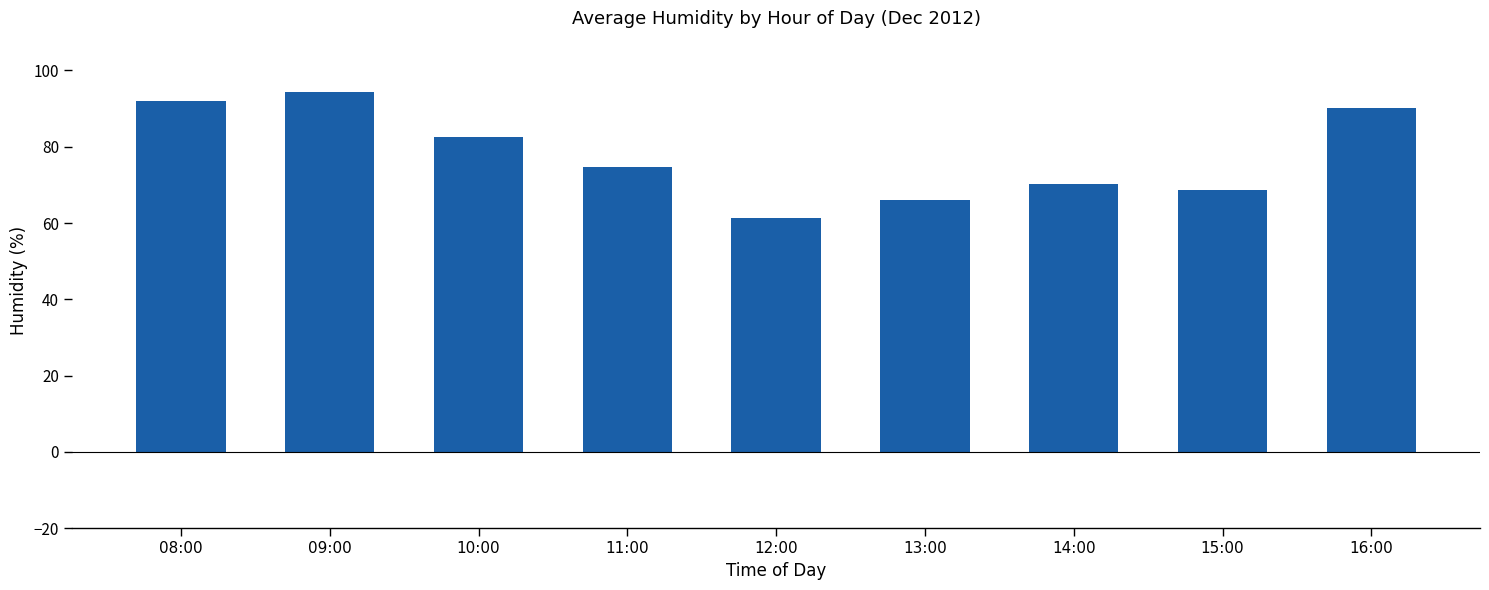

Which has a higher value, 09:00 or 16:00?

09:00